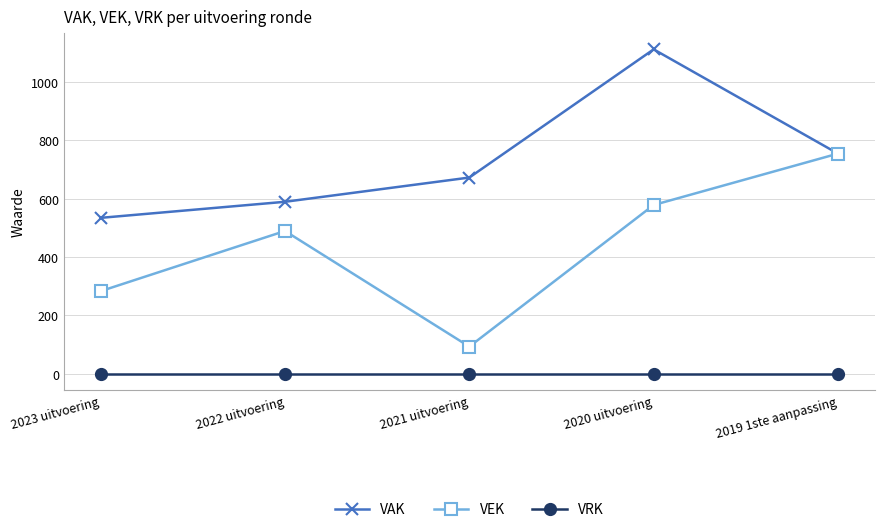

Rank the series by their average value, from highest to lowest.

VAK, VEK, VRK